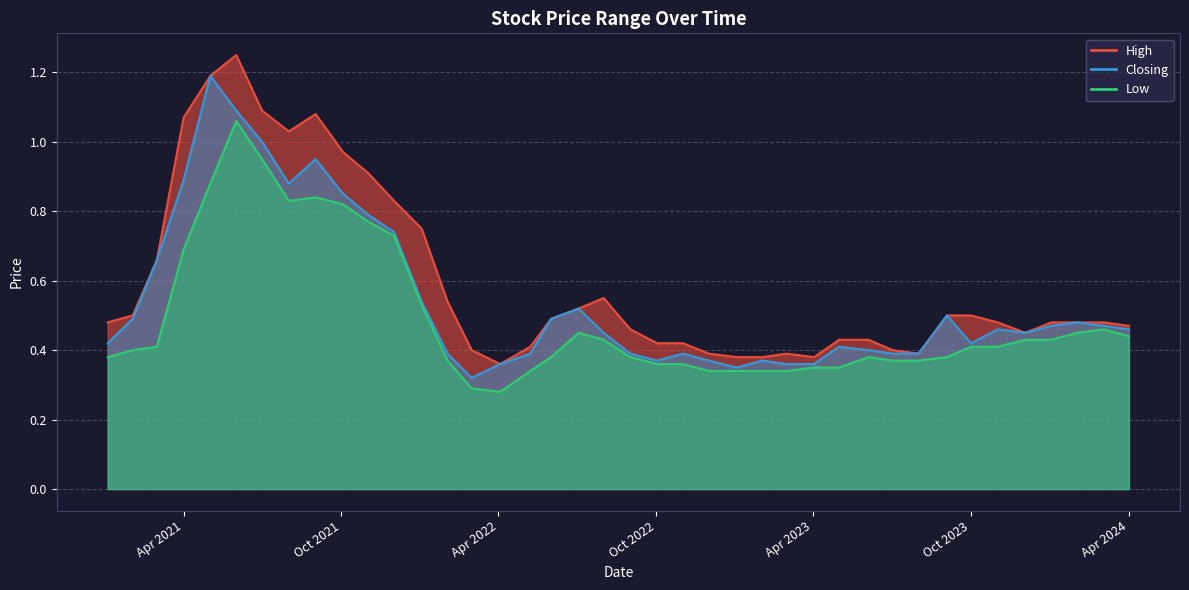

What is the difference between the maximum and minimum values in the Low series?

0.8